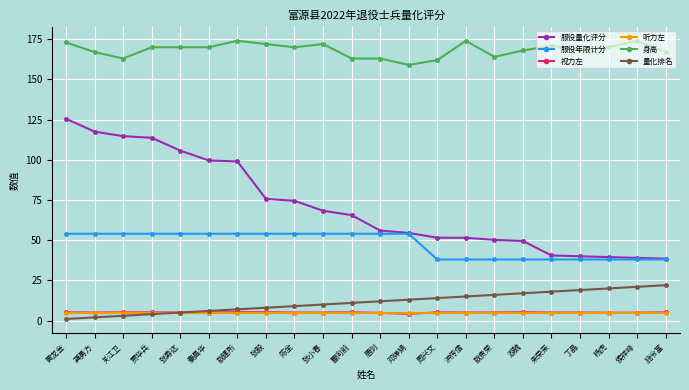

How many lines are shown in the chart?

6